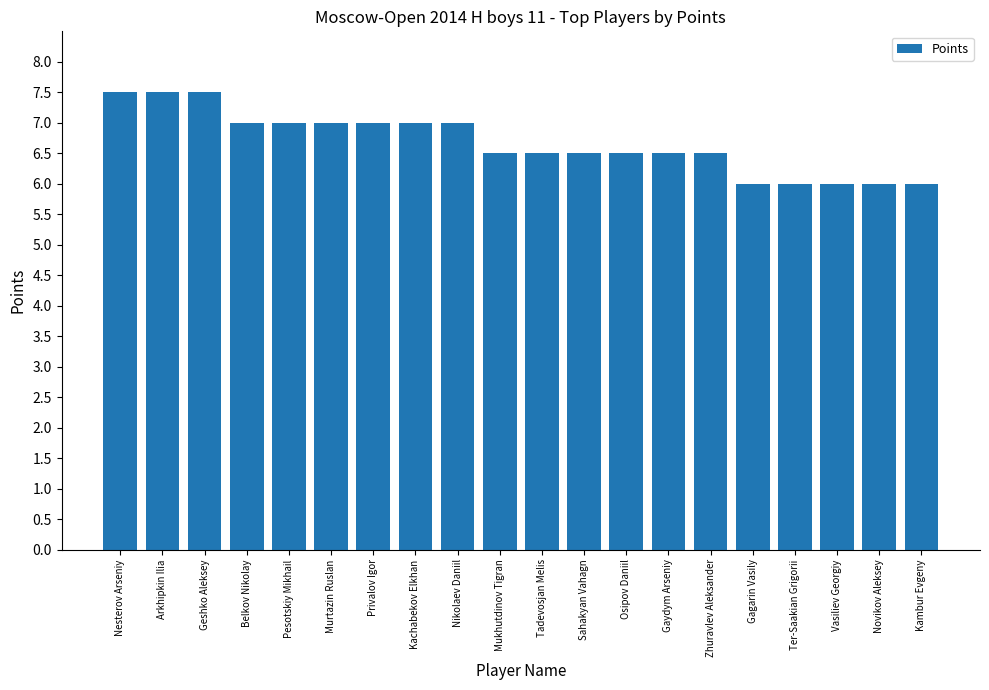

What is the maximum value shown in the chart?

7.5